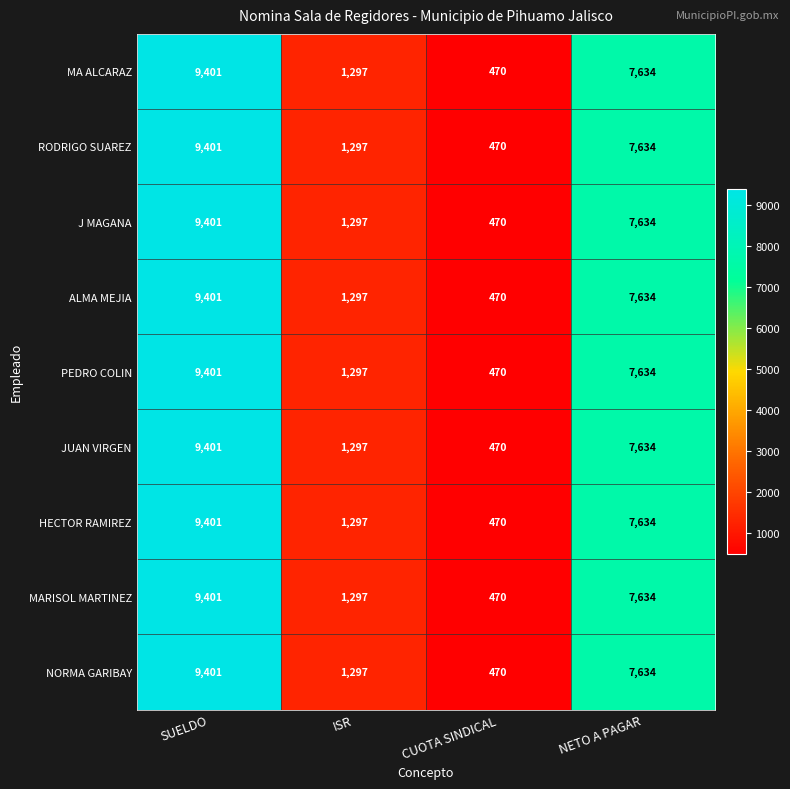

At which category is the sum across all series the highest?

SUELDO